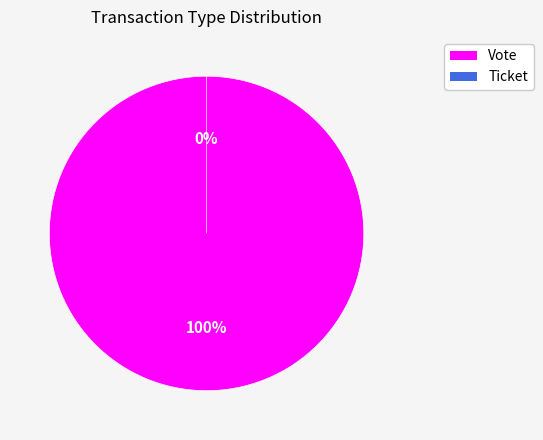

To the nearest percent, what percentage of the pie is Vote?

100%